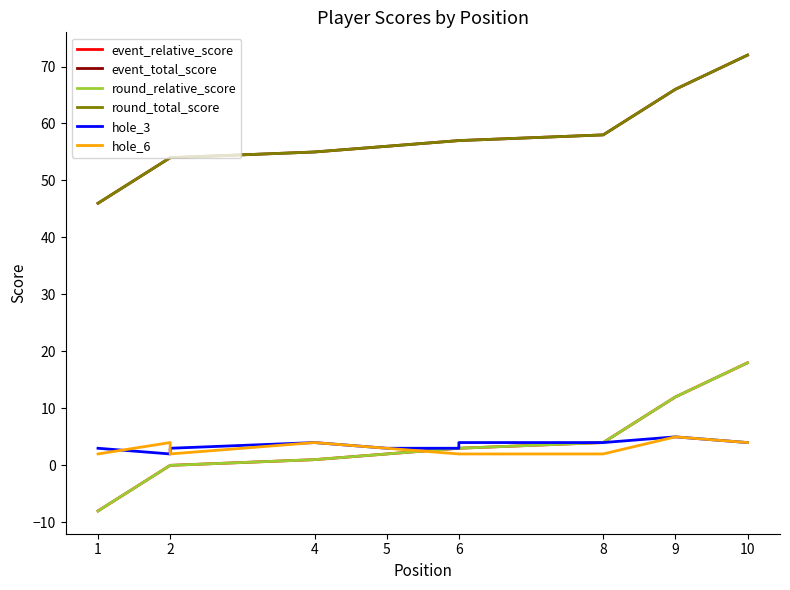

List the series in order of their peak value, lowest first.

hole_3, hole_6, event_relative_score, round_relative_score, event_total_score, round_total_score